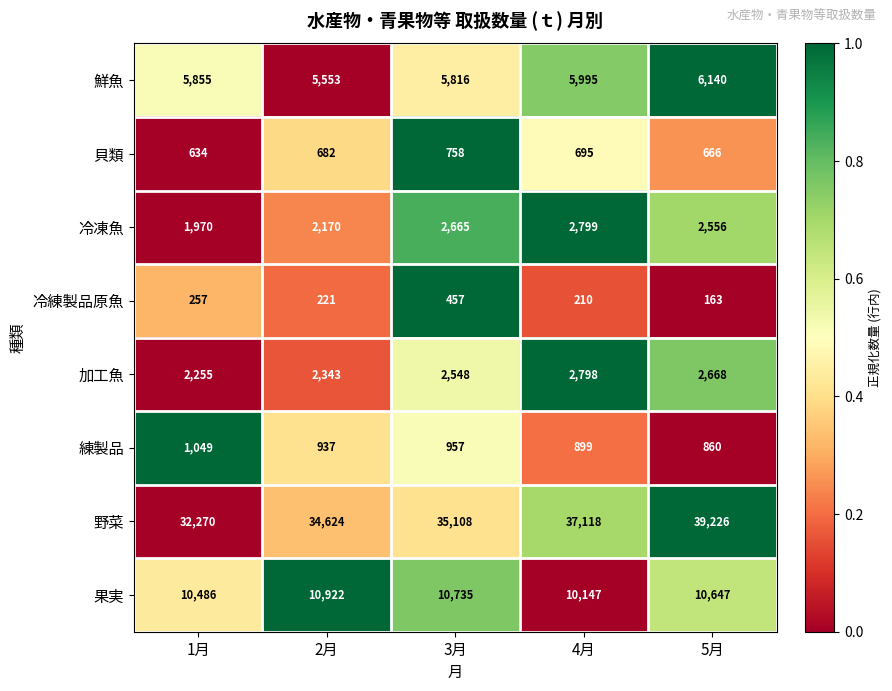

How many values in the 果実 series are below 10647?

2